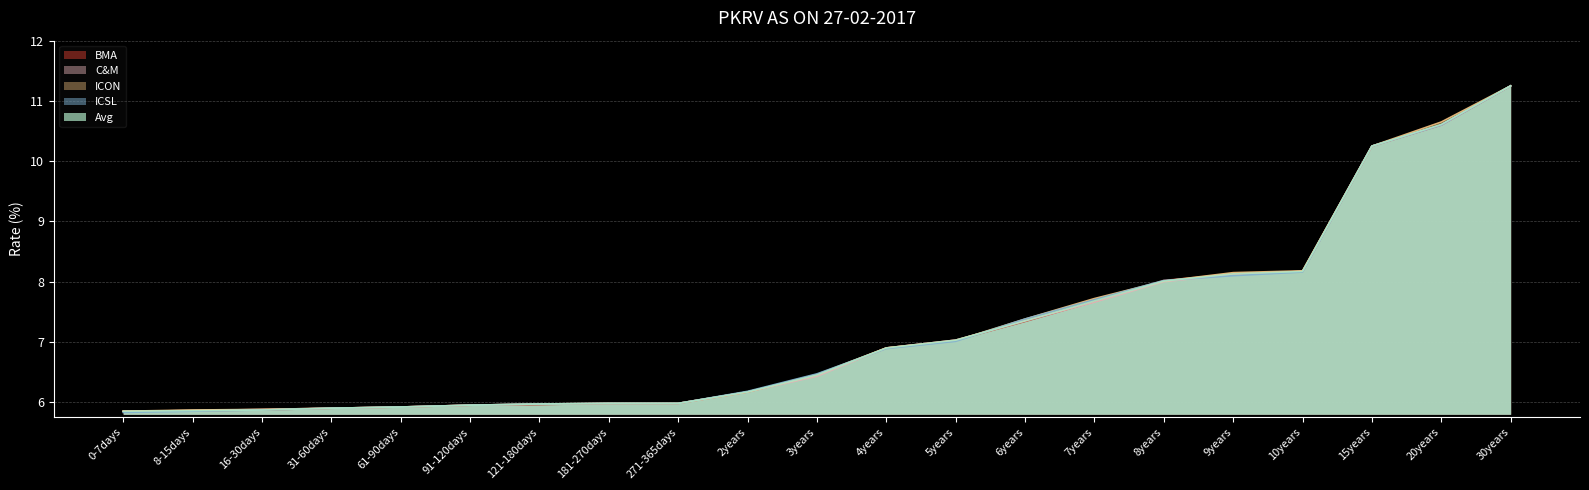

What is the difference between the maximum and second lowest values in the ICON series?

5.4